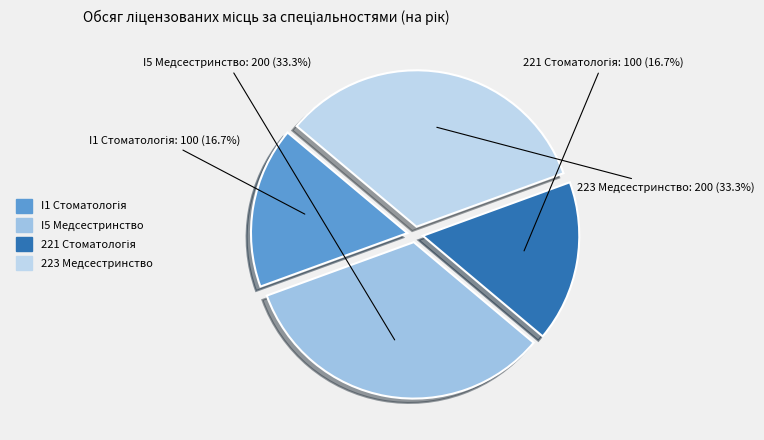

Is there a majority slice in this chart?

No